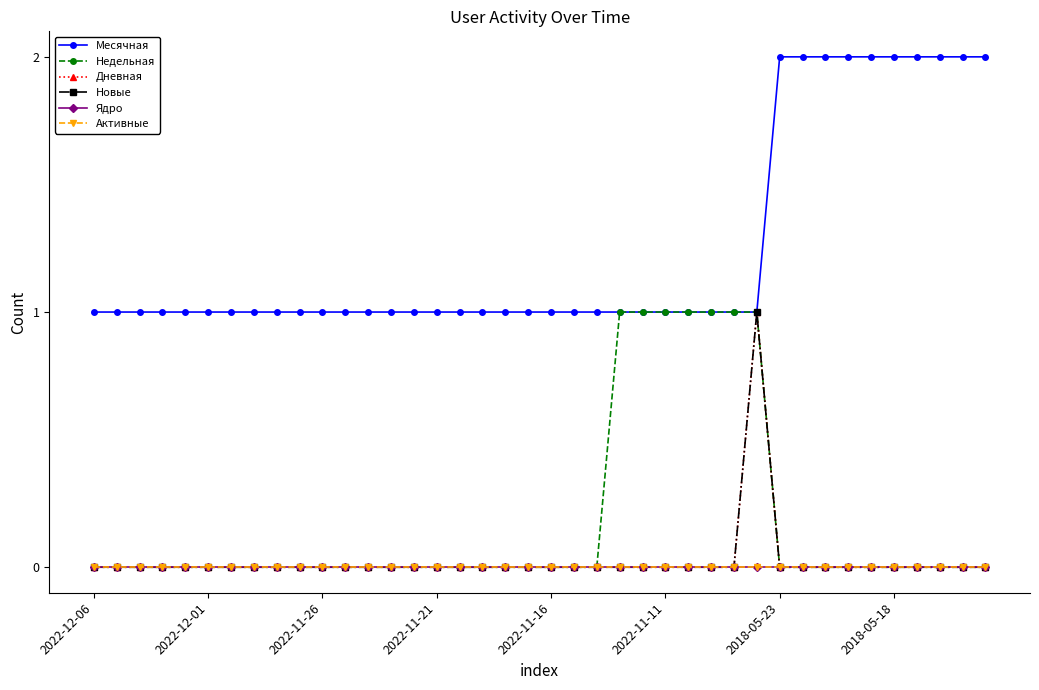

Which series has the widest spread of values?

Месячная